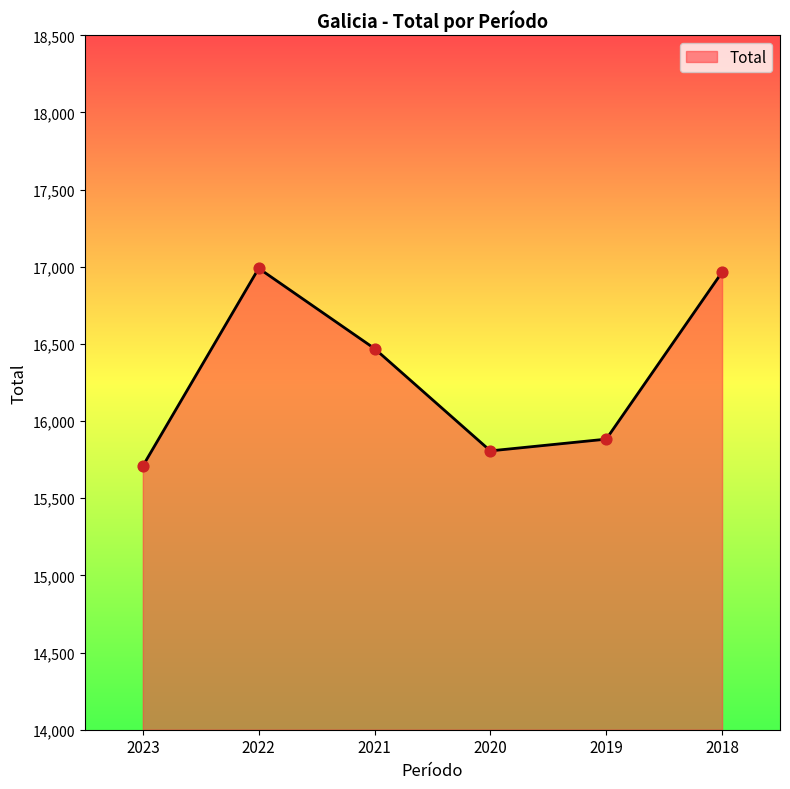

Between 2020 and 2023, which is larger?

2020